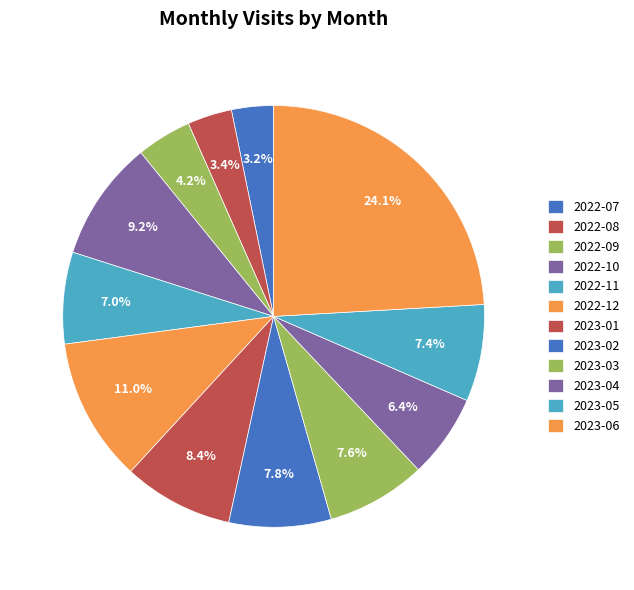

Count the number of slices in the pie.

12